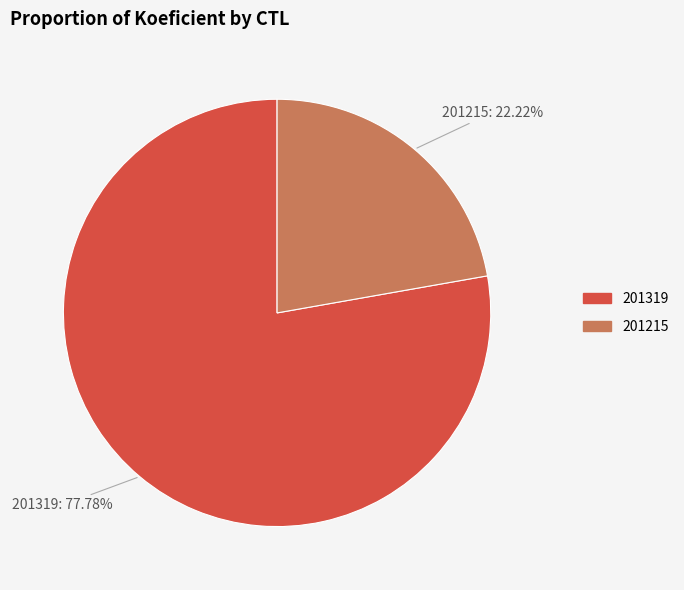

To the nearest percent, what is the difference between the largest and smallest slice percentages?

56%